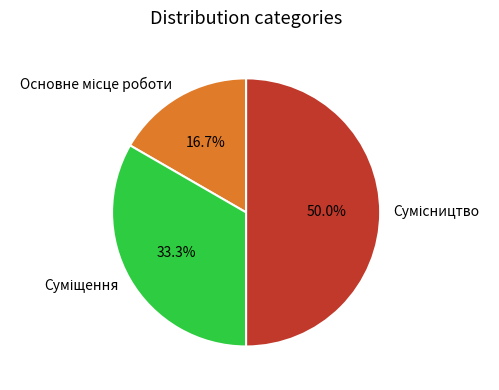

To the nearest percent, what percentage of the pie is Основне місце роботи?

17%